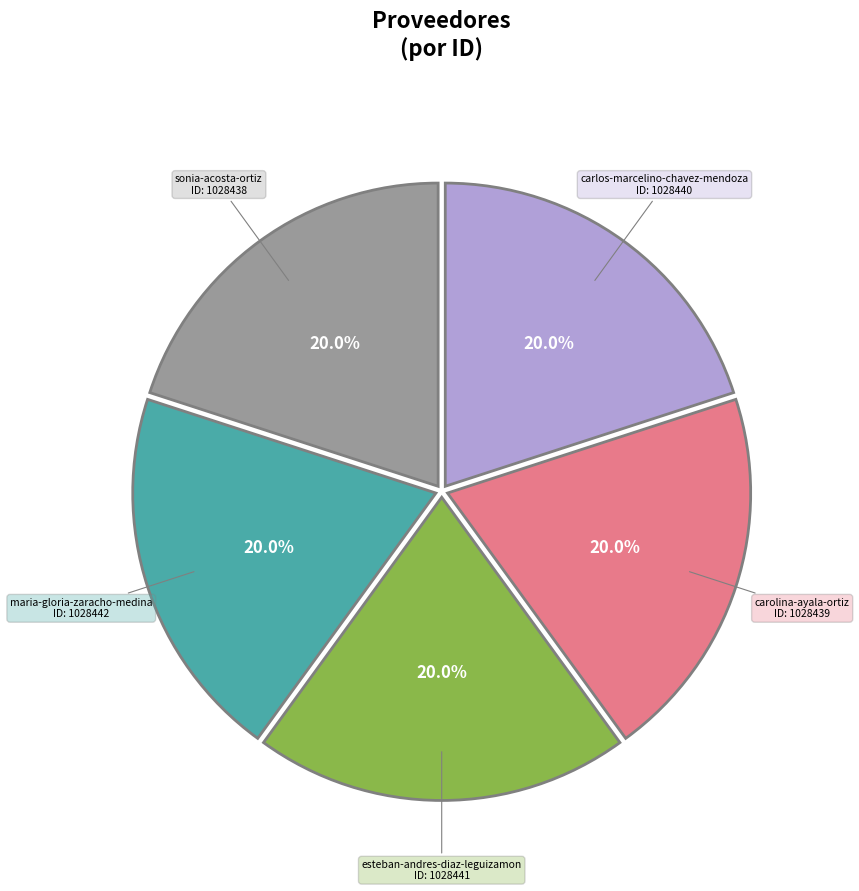

Is there a majority slice in this chart?

No